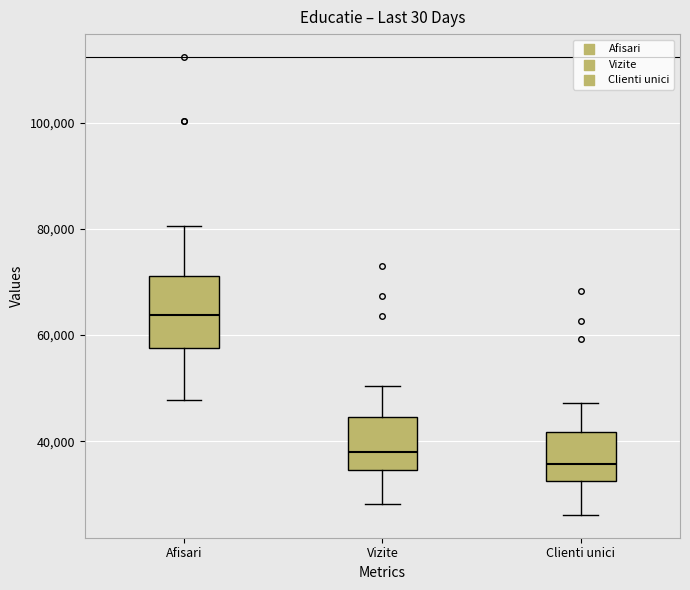

Comparing the boxes themselves (not the whiskers), which one is the tallest?

Afisari